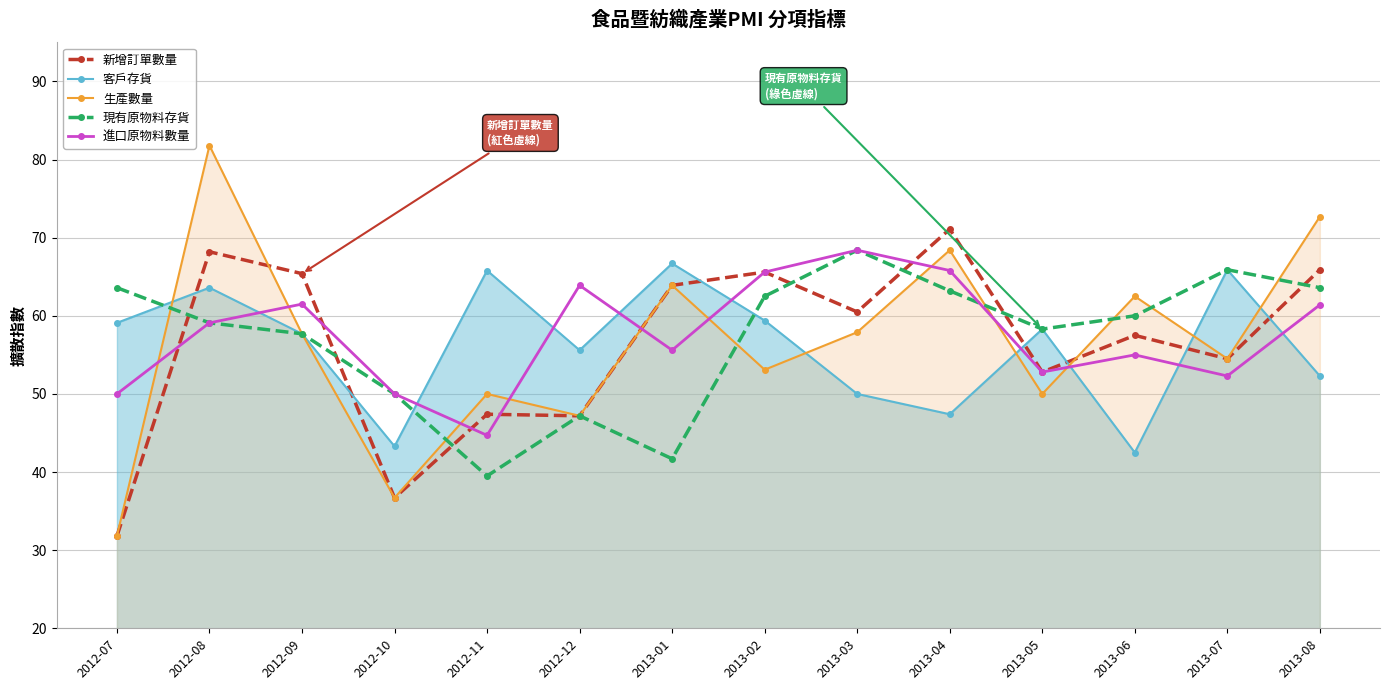

Is it true that 新增訂單數量 equals 65.6 at 2013-02?

True